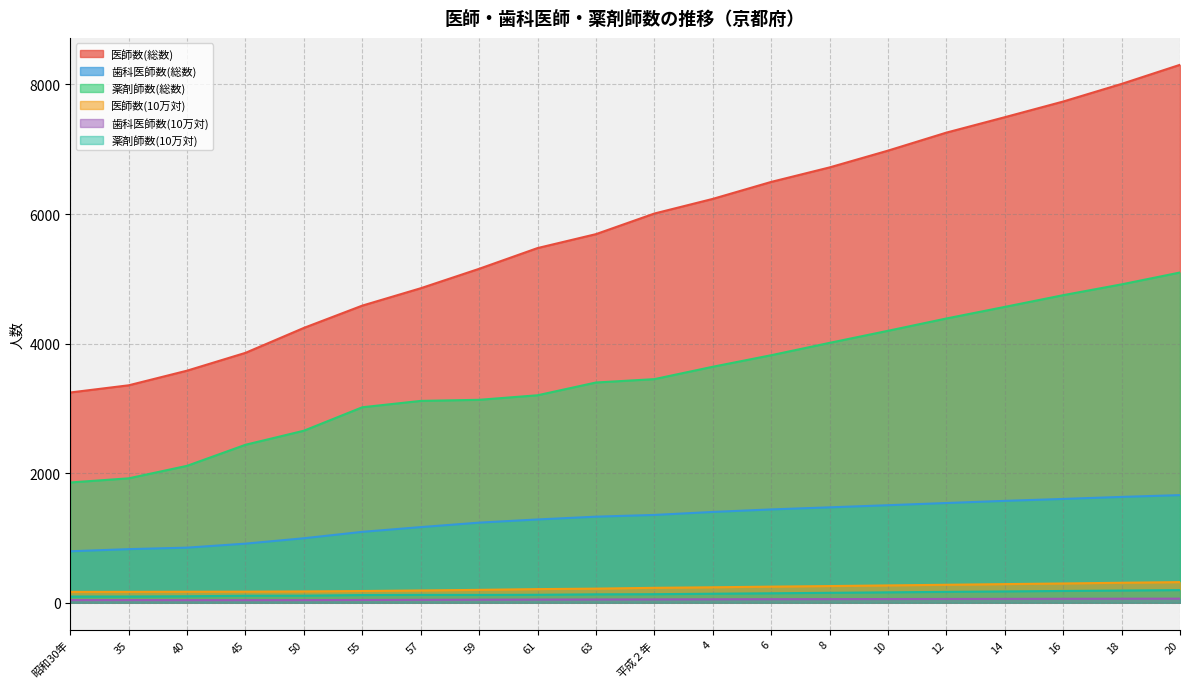

What is the sum of all 歯科医師数(総数) values?

25688.0